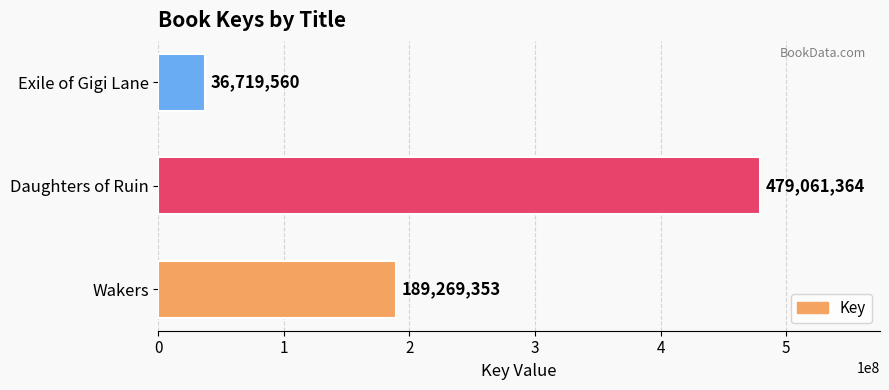

Rank the categories by value from highest to lowest.

Daughters of Ruin, Wakers, Exile of Gigi Lane